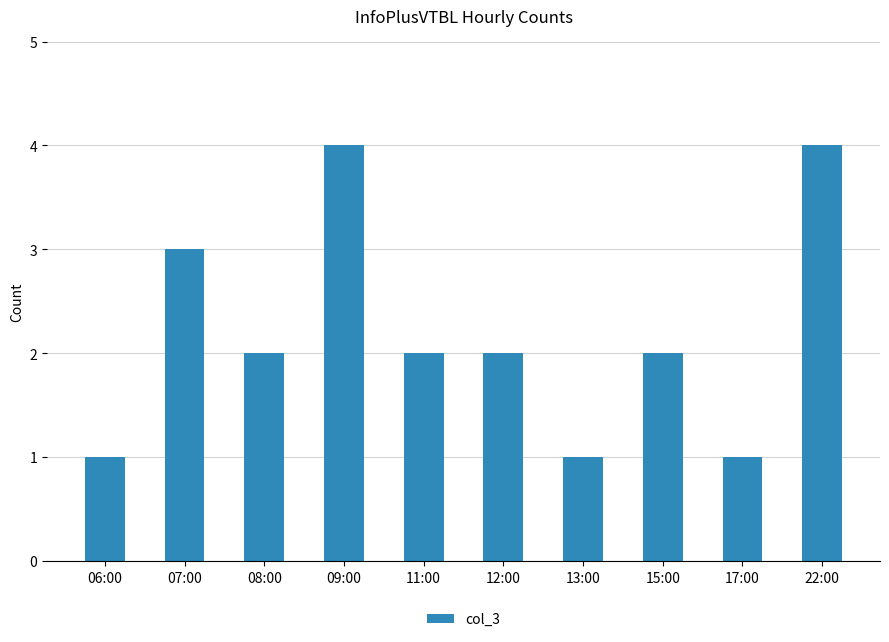

Reading right to left, list all the values displayed in this chart.

4	1	2	1	2	2	4	2	3	1